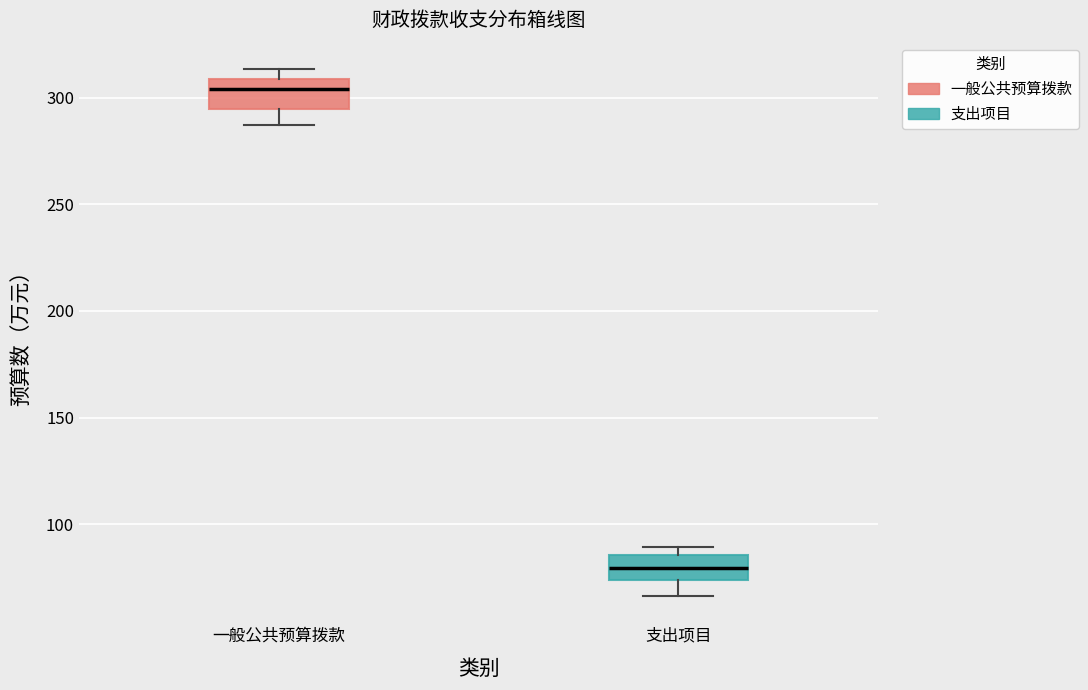

Which box's median line is the lowest?

支出项目